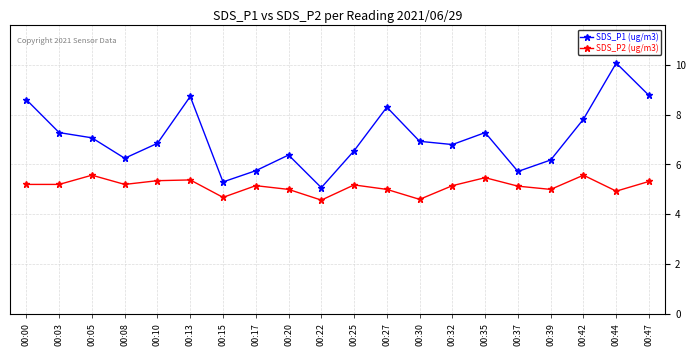

What is the spread (max minus min) of values at 00:20?

1.4